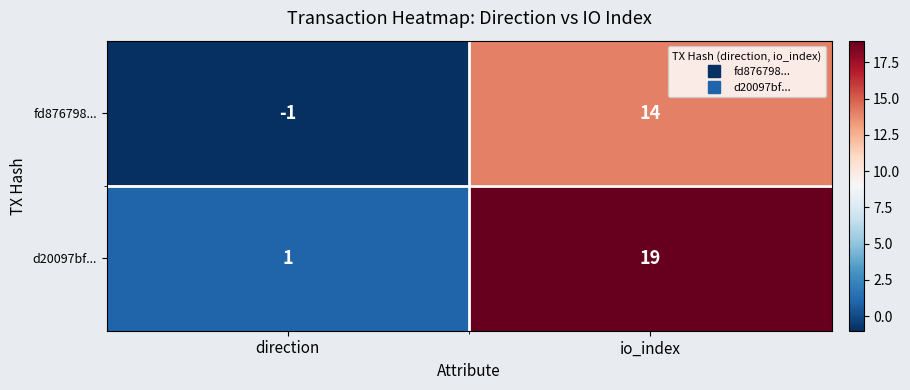

What is the maximum value for fd876798...?

14